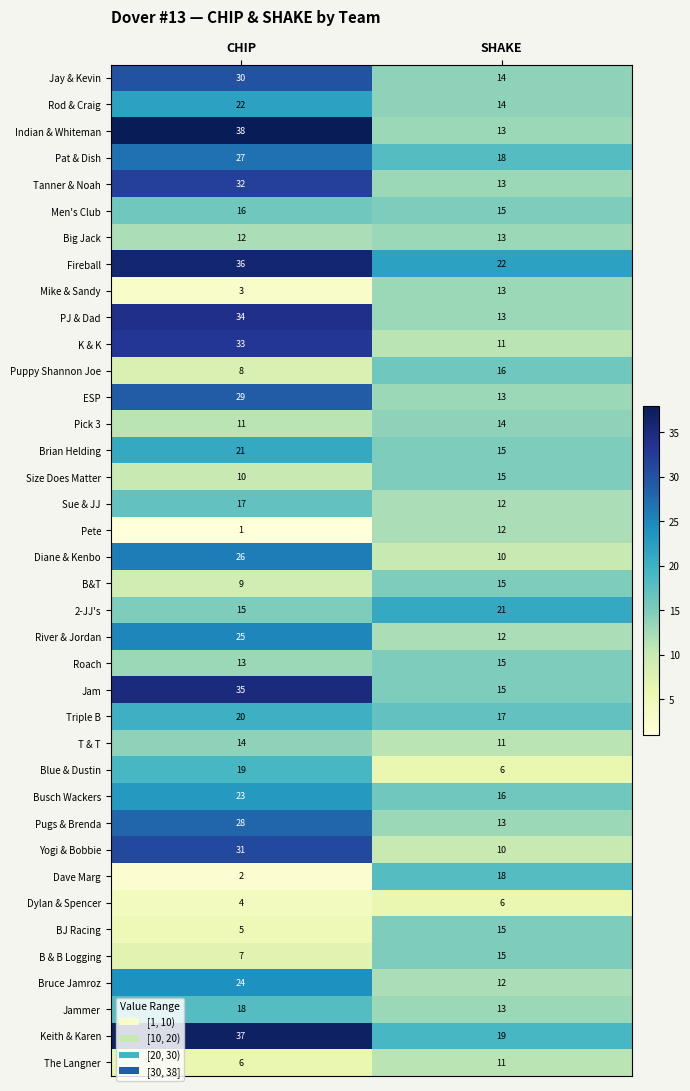

Is it true that ESP equals 6 at SHAKE?

False